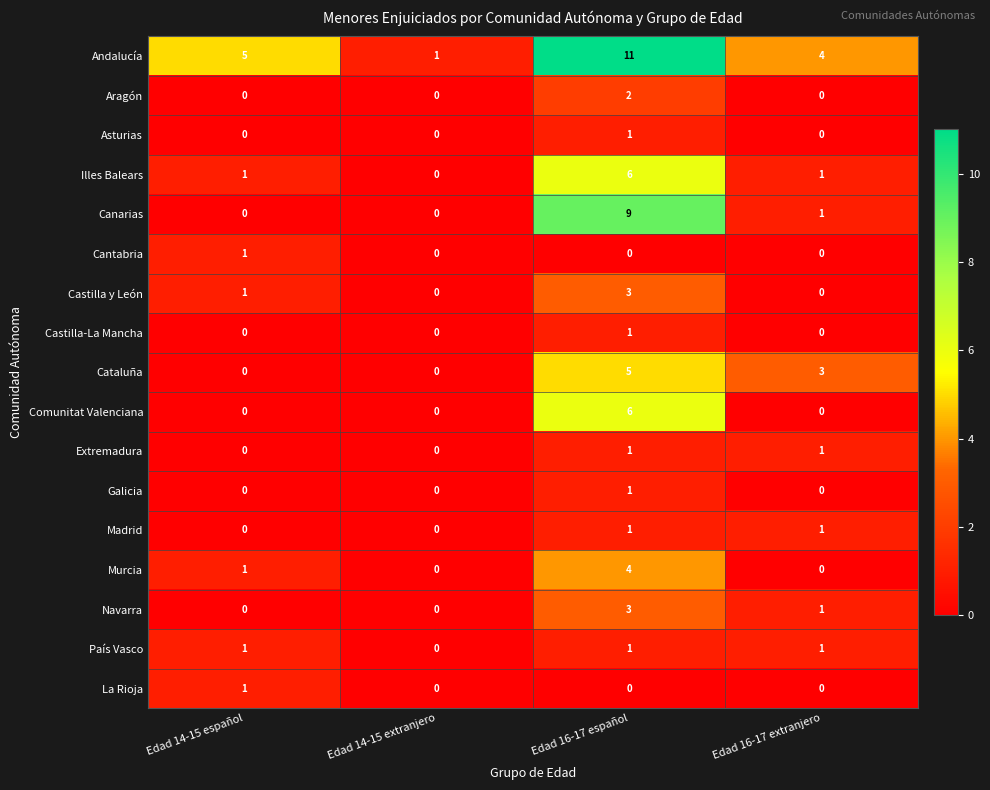

The País Vasco series shows 0 at Edad 16-17 extranjero. True or false?

False